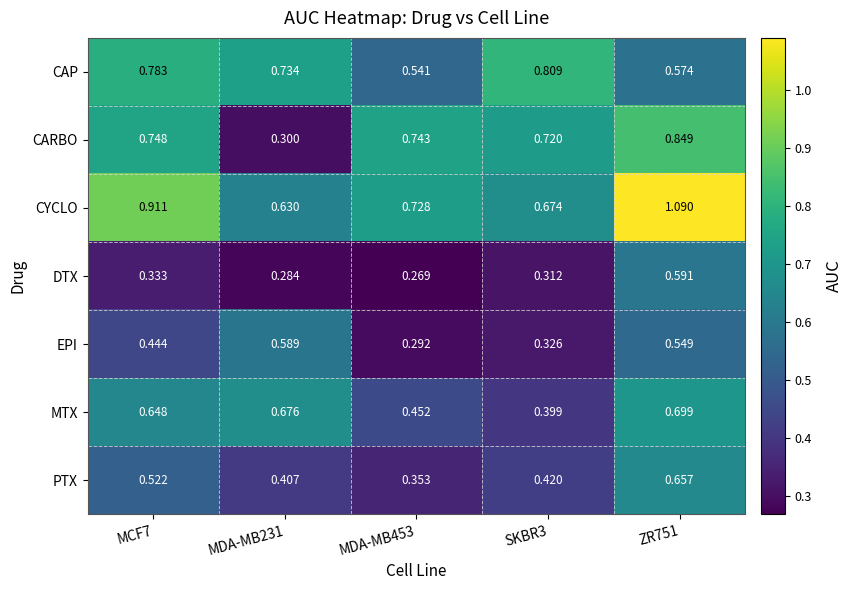

Which series has the largest range (max minus min)?

CARBO